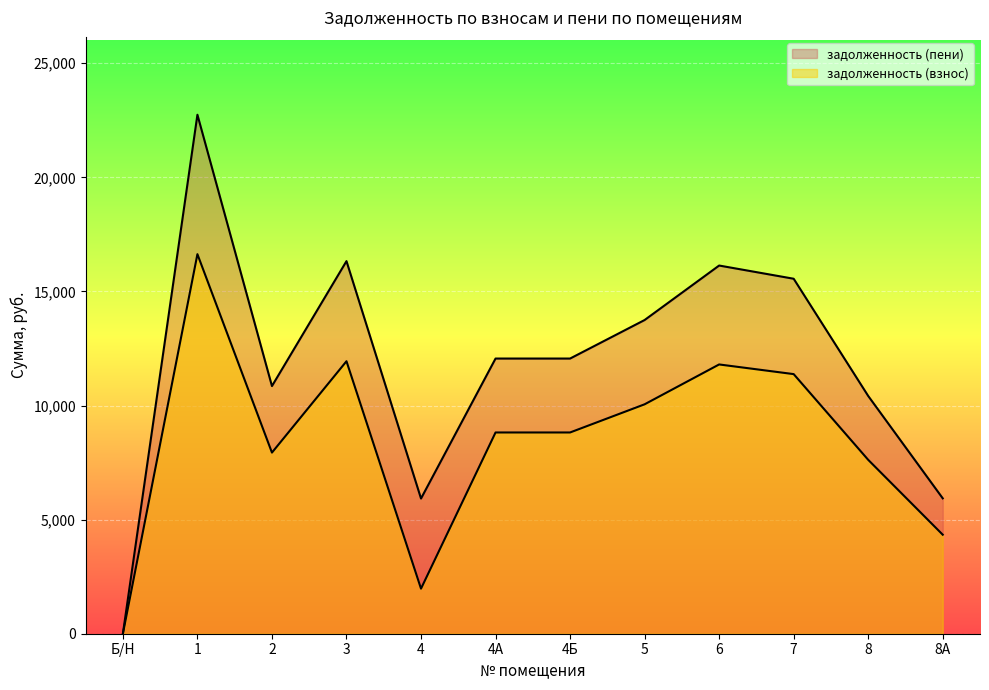

The задолженность (пени) series shows 1554.6 at 4. True or false?

False